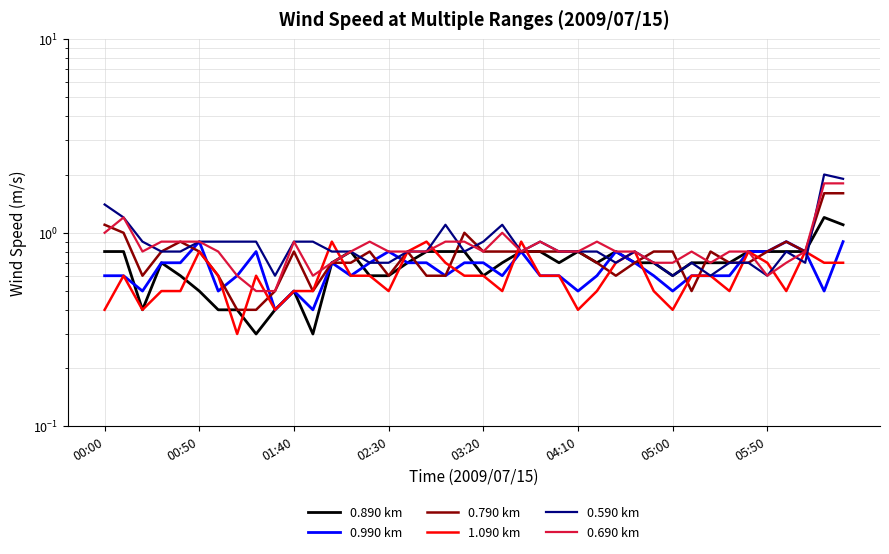

What are all the series names shown in the legend?

0.890 km, 0.990 km, 0.790 km, 1.090 km, 0.590 km, 0.690 km